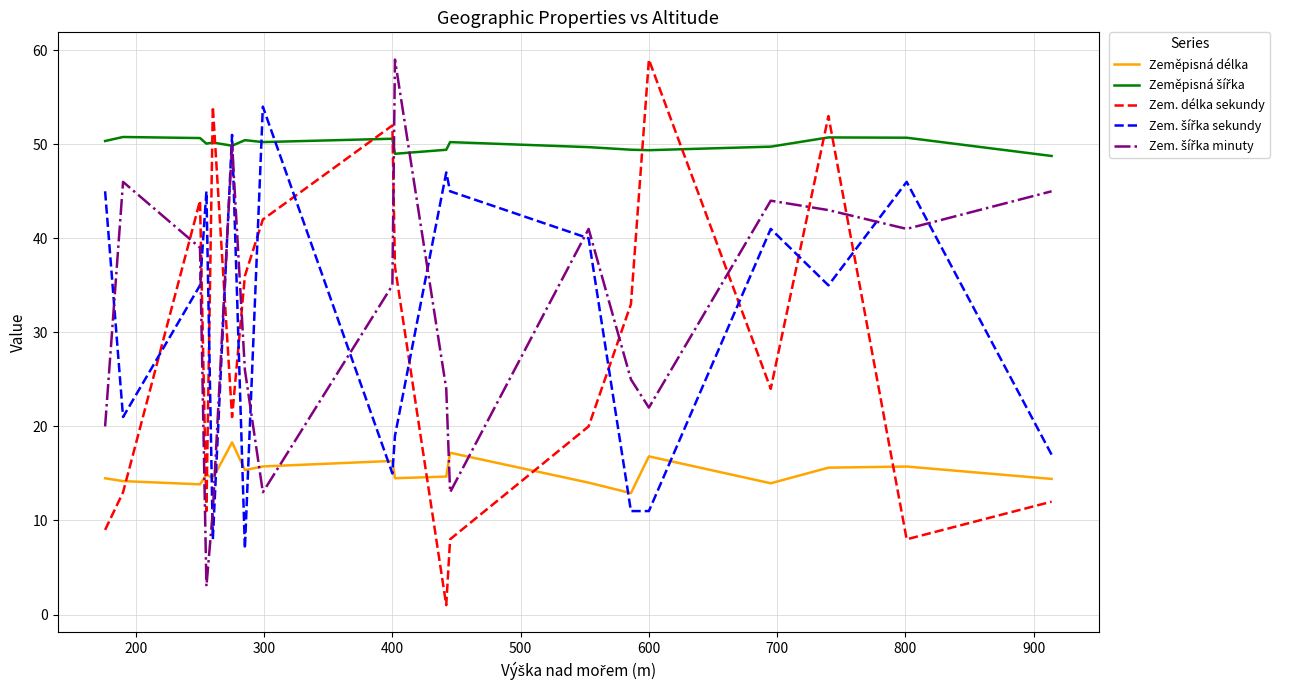

What is the maximum value for Zem. šířka minuty?

59.0